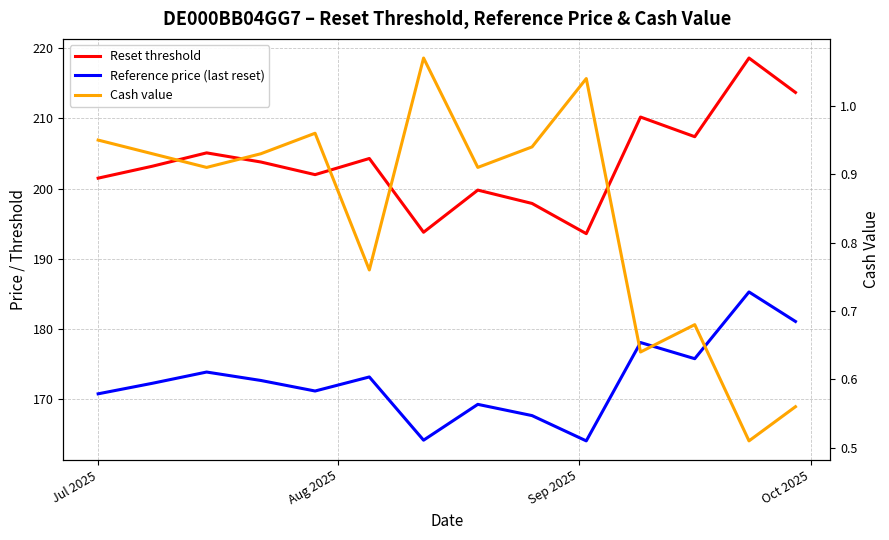

At how many categories does at least one series exceed 79?

14